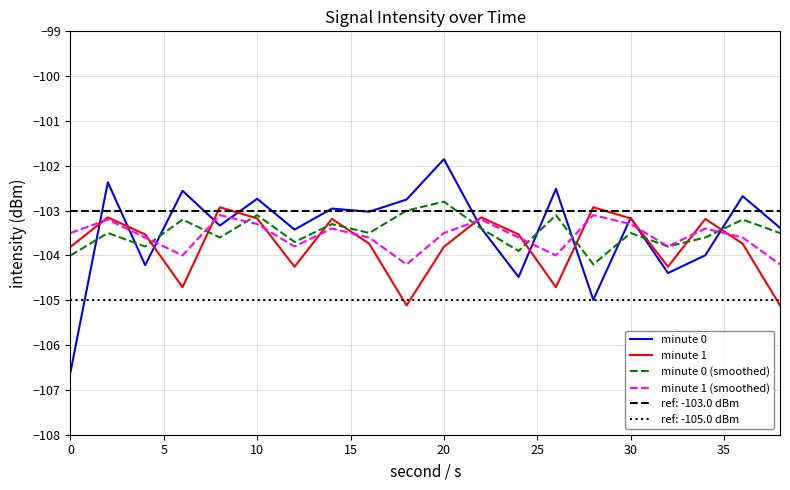

True or false: minute 0 (smoothed) has a value of -104.0 at 0.

True